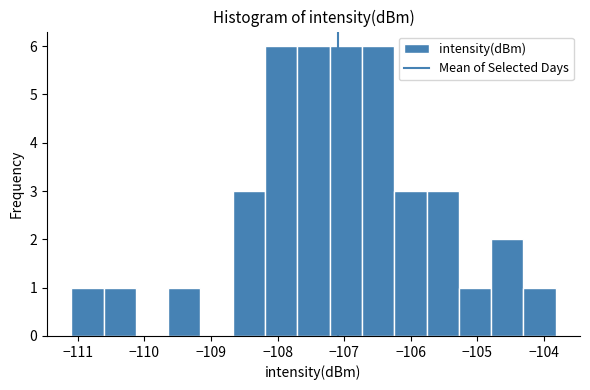

What is the height of the bar covering -111.1 to -110.6 on the x-axis? Neither the bar edges nor the heights are printed on the chart, so give them approximately, as read against the axes.

1